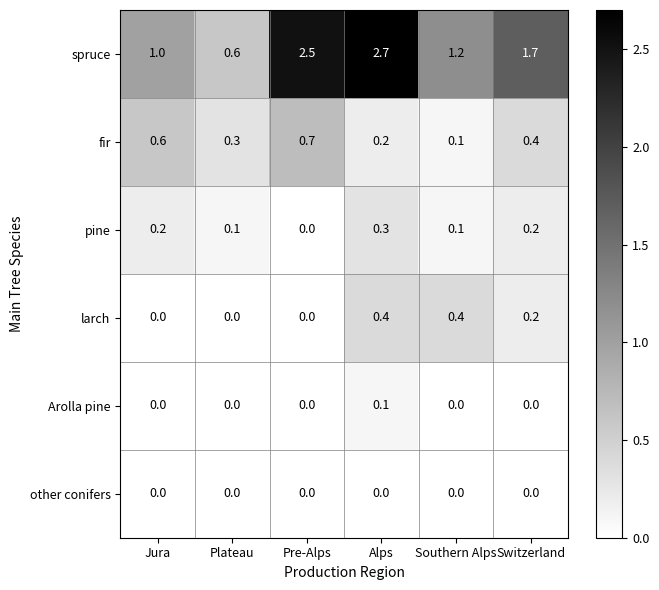

Count the pine values in the range 0 to 1.

6